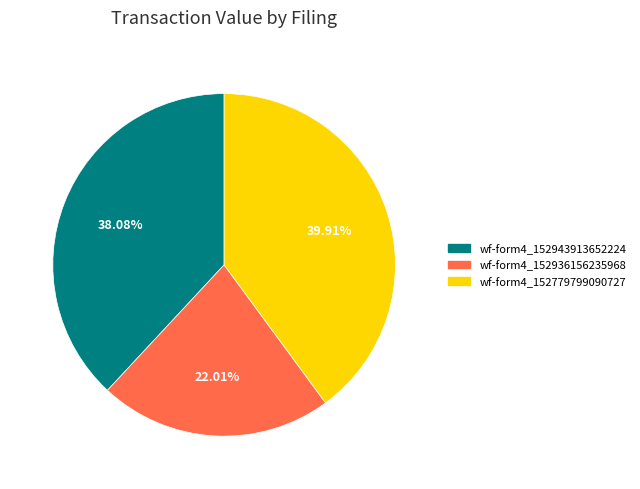

Count the number of slices in the pie.

3